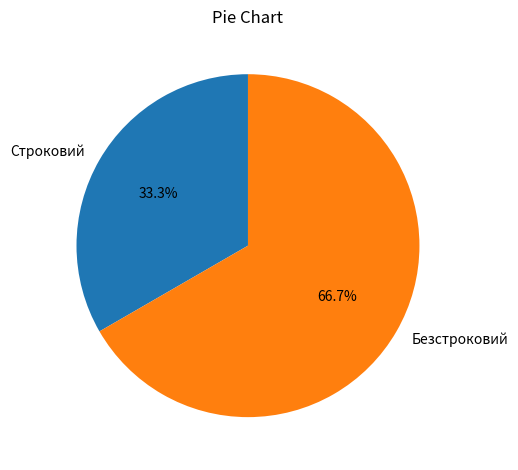

To the nearest percent, what is the difference between the Безстроковий and Строковий slice percentages?

33%